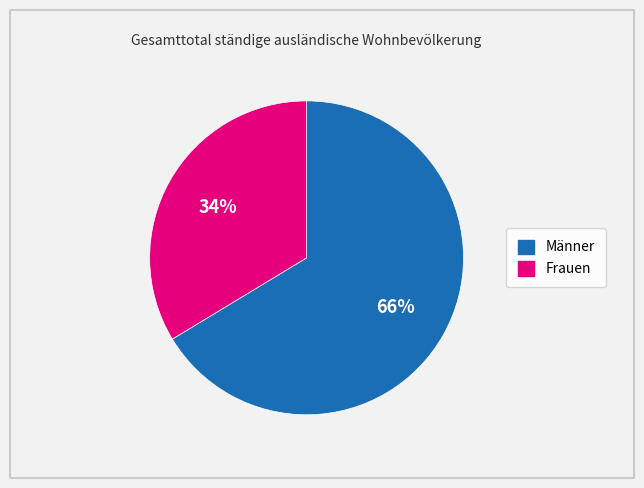

Which has a higher value, Frauen or Männer?

Männer